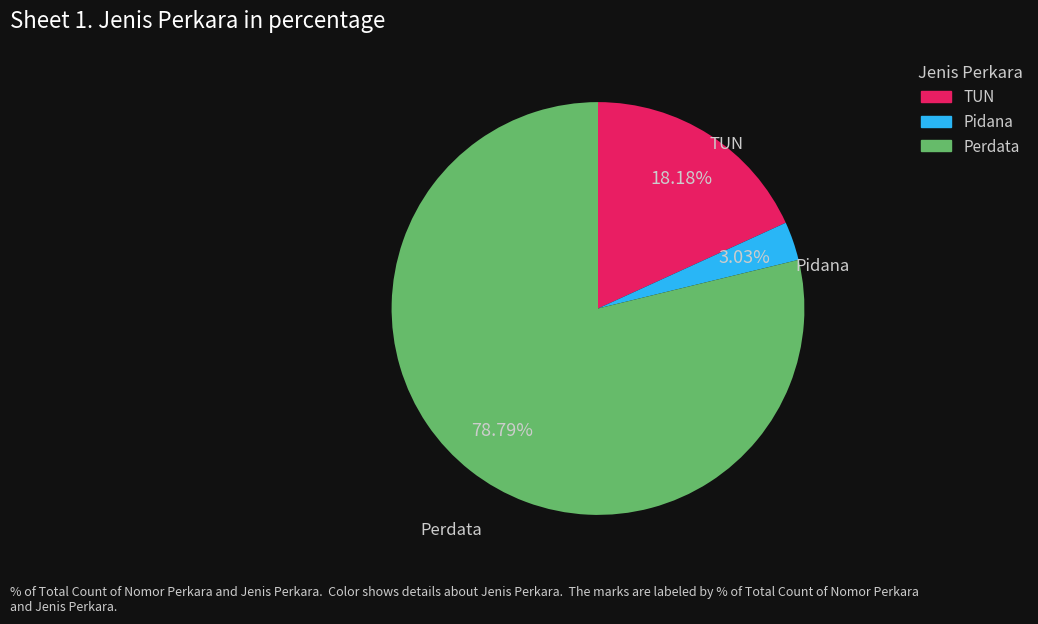

Which slice is the smallest?

Pidana